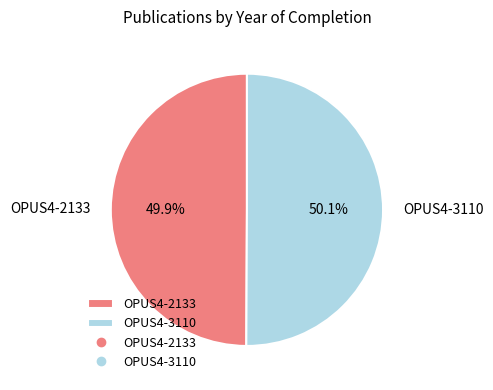

Is there a majority slice in this chart?

Yes